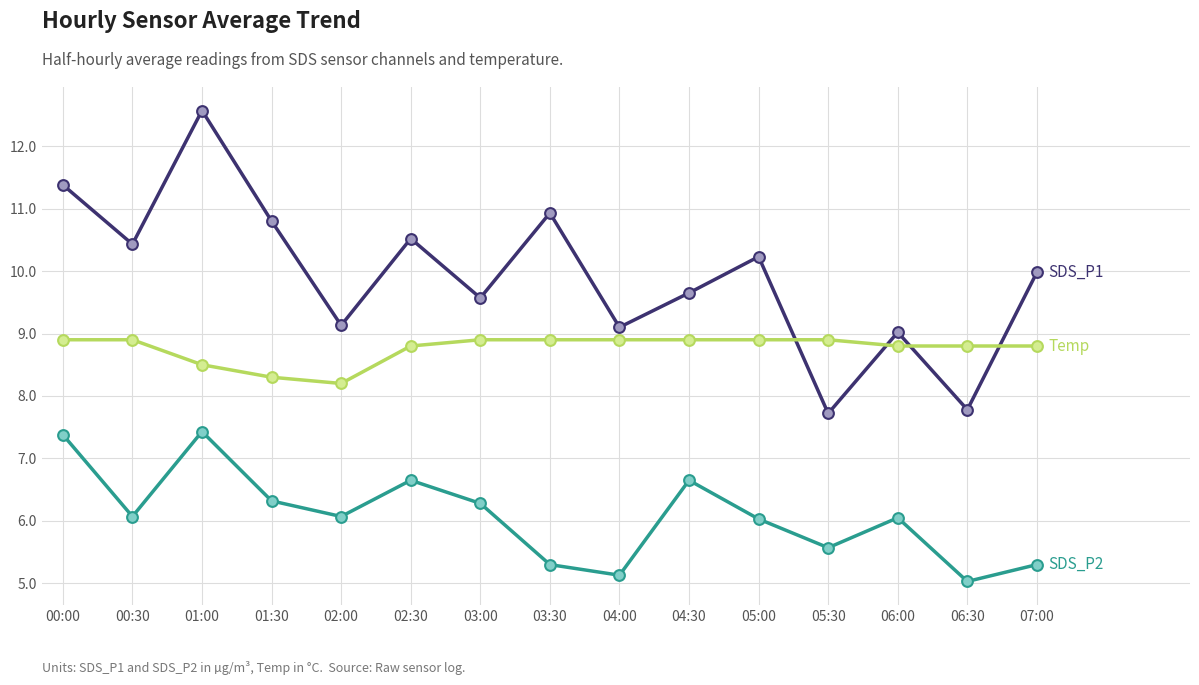

What is the difference between the highest and lowest values at 03:30?

5.6